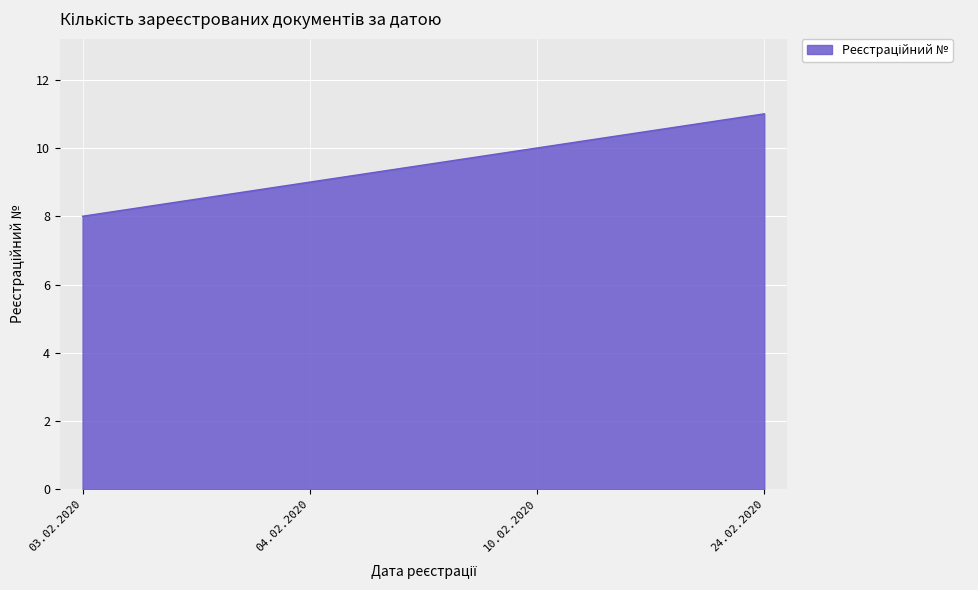

Which has a higher value, 03.02.2020 or 10.02.2020?

10.02.2020